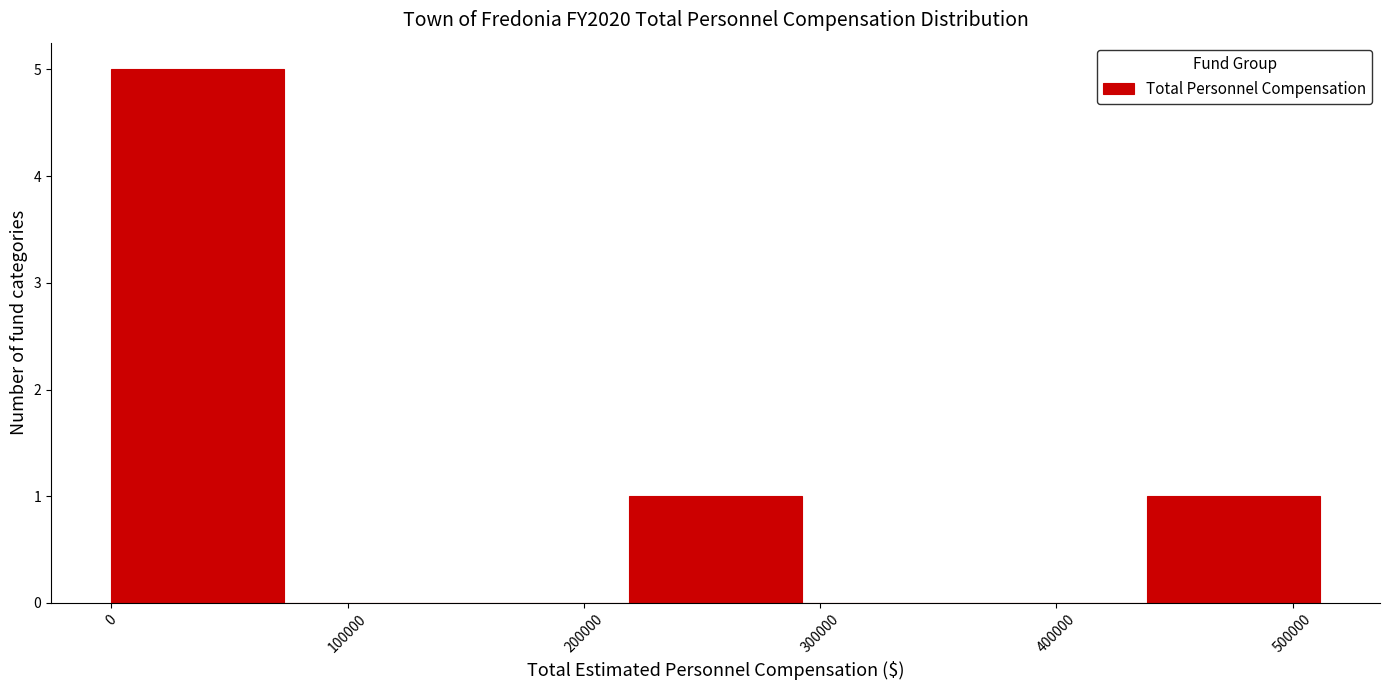

What is the height of the bar covering 220000 to 290000 on the x-axis? Neither the bar edges nor the heights are printed on the chart, so give them approximately, as read against the axes.

1